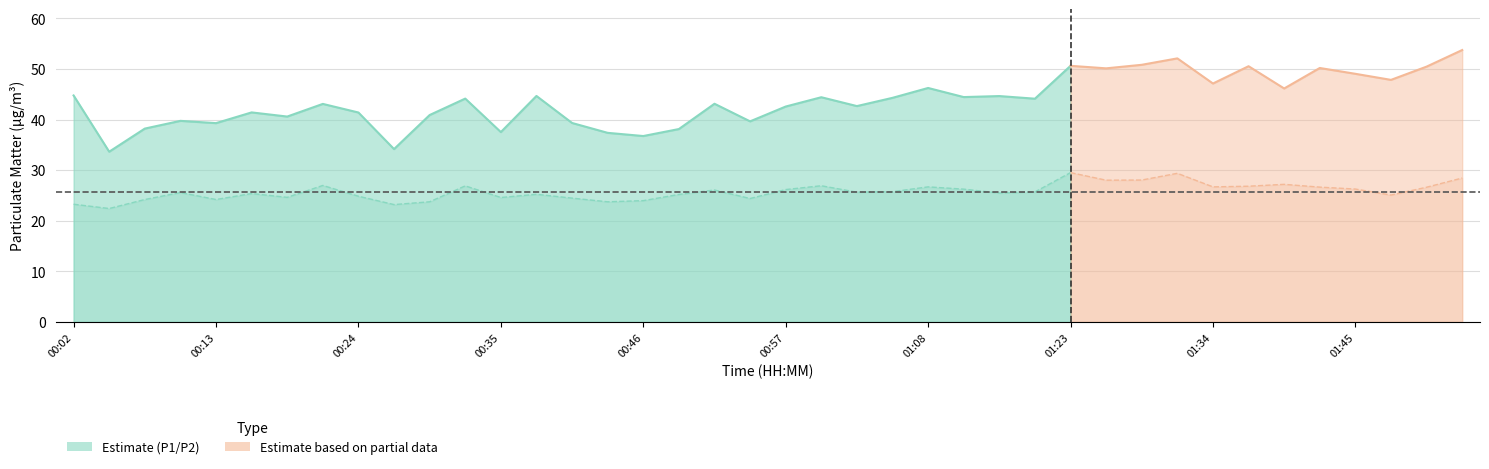

What is the maximum value for P1?

53.8